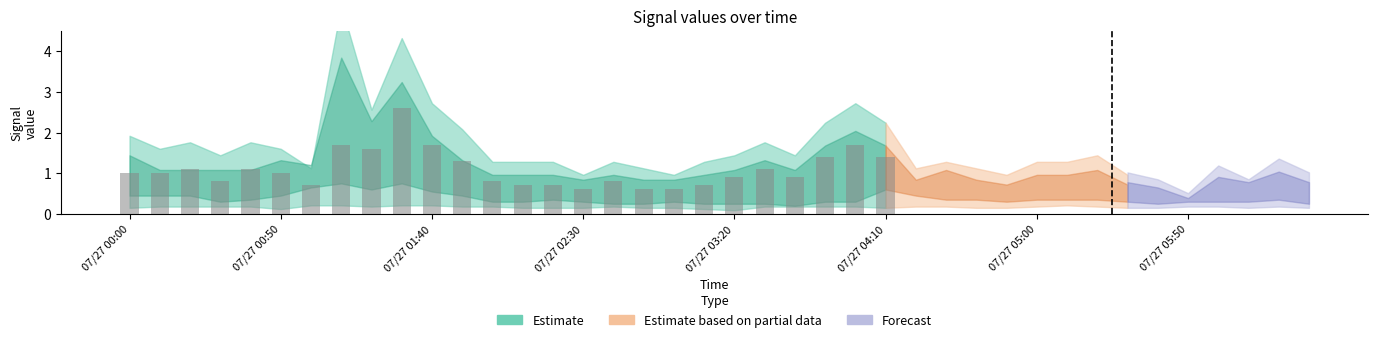

What is the average value?

1.1